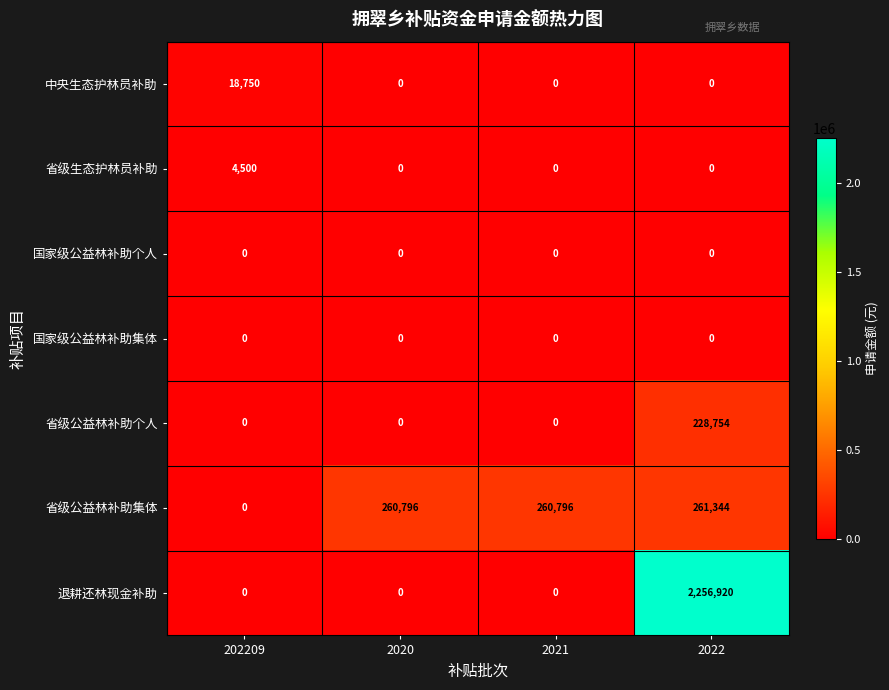

Reading right to left, list all the values displayed in this chart.

中央生态护林员补助: 2022=0	2021=0	2020=0	202209=18750
省级生态护林员补助: 2022=0	2021=0	2020=0	202209=4500
国家级公益林补助个人: 2022=0	2021=0	2020=0	202209=0
国家级公益林补助集体: 2022=0	2021=0	2020=0	202209=0
省级公益林补助个人: 2022=228754	2021=0	2020=0	202209=0
省级公益林补助集体: 2022=261344	2021=260796	2020=260796	202209=0
退耕还林现金补助: 2022=2256920	2021=0	2020=0	202209=0